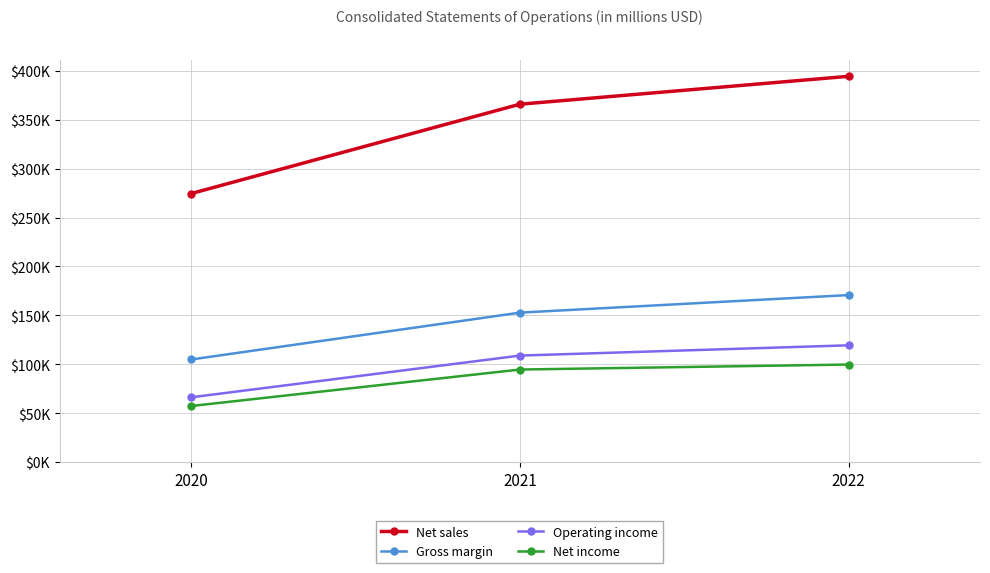

Is it true that Net sales equals 150063 at 2022?

False